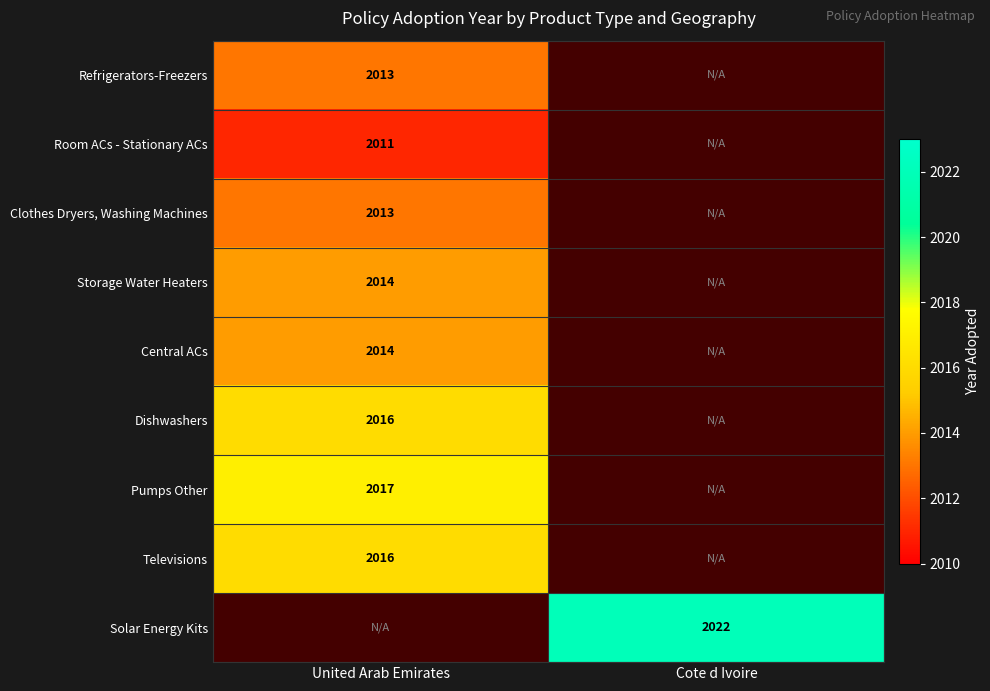

At how many categories does at least one series exceed 2016?

2